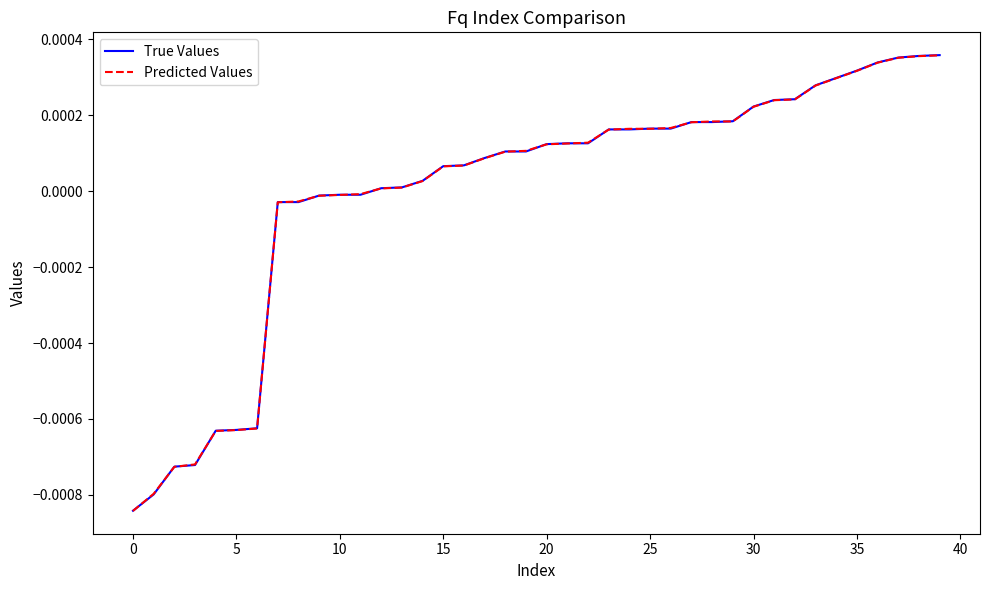

Which series has the largest range (max minus min)?

True Values